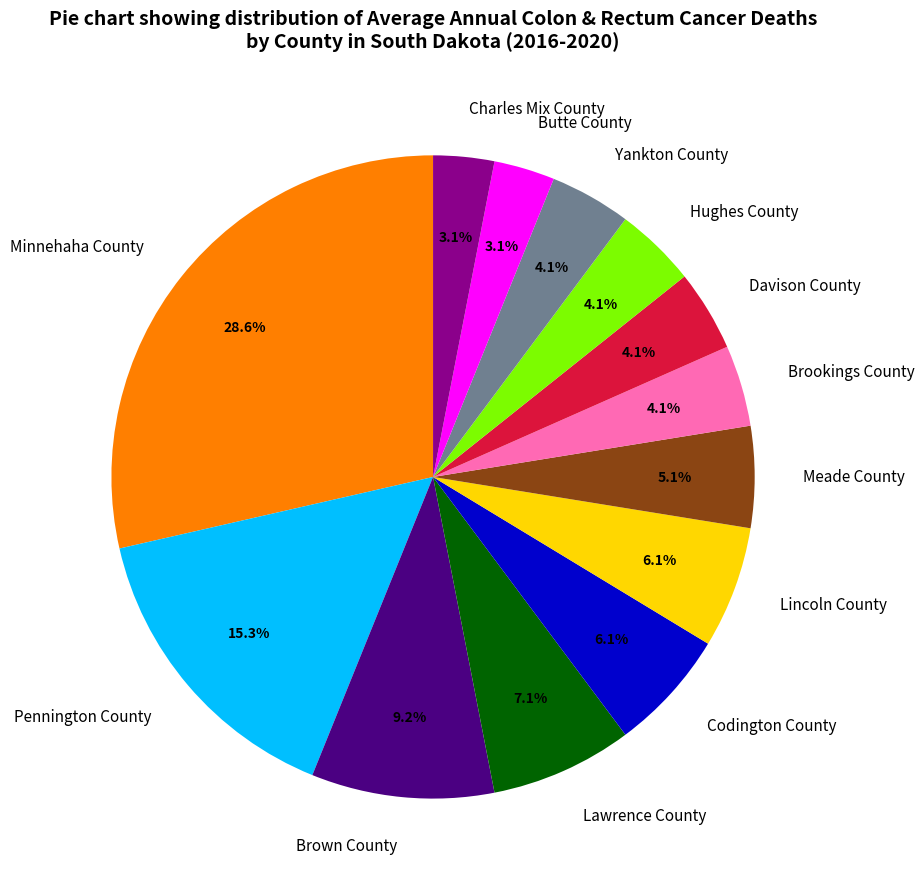

To the nearest percent, what is the average slice percentage?

8%